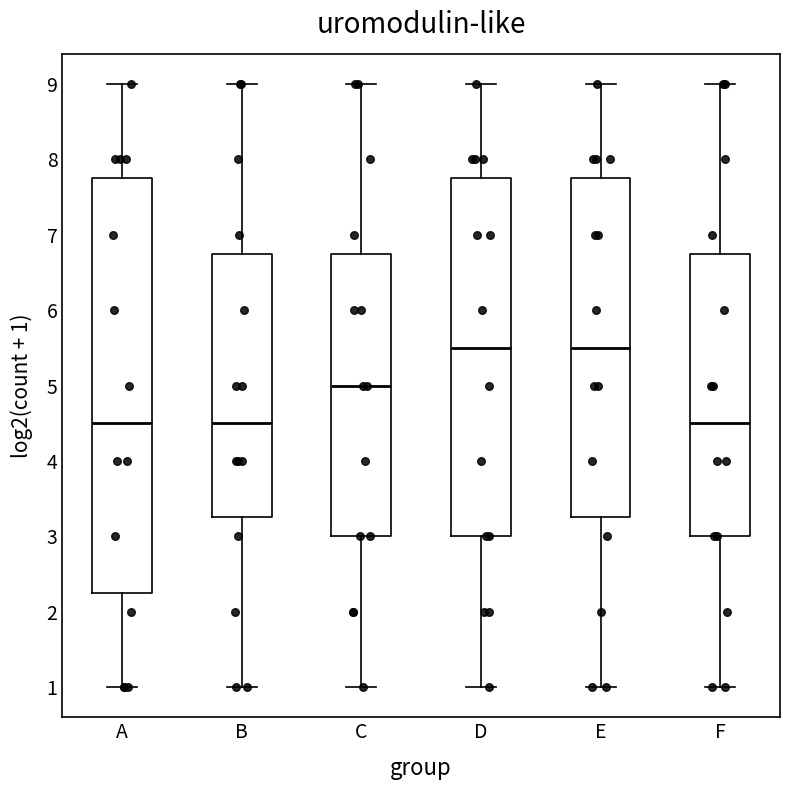

Reading left to right, transcribe this box plot: for each box, give where its median line is, the range the box spans, and where its two whiskers end, as read against the y-axis. The values are not printed on the chart, so give them approximately, as read against the axis.

A: median 4.5, box 2.3 to 7.8, whiskers 1.0 to 9.0
B: median 4.5, box 3.3 to 6.8, whiskers 1.0 to 9.0
C: median 5.0, box 3.0 to 6.8, whiskers 1.0 to 9.0
D: median 5.5, box 3.0 to 7.8, whiskers 1.0 to 9.0
E: median 5.5, box 3.3 to 7.8, whiskers 1.0 to 9.0
F: median 4.5, box 3.0 to 6.8, whiskers 1.0 to 9.0